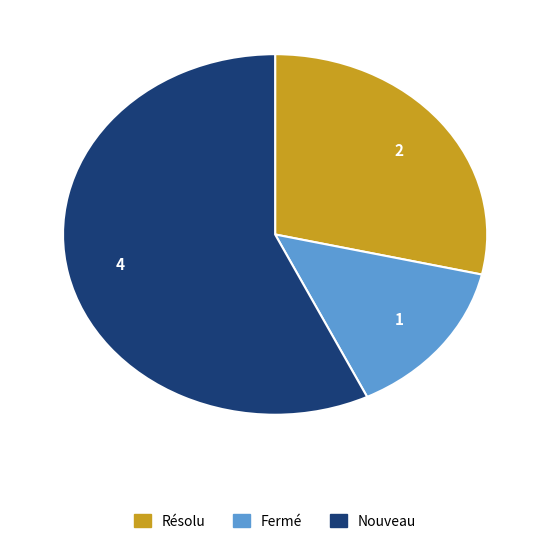

Is there any slice that represents more than half of the pie?

Yes